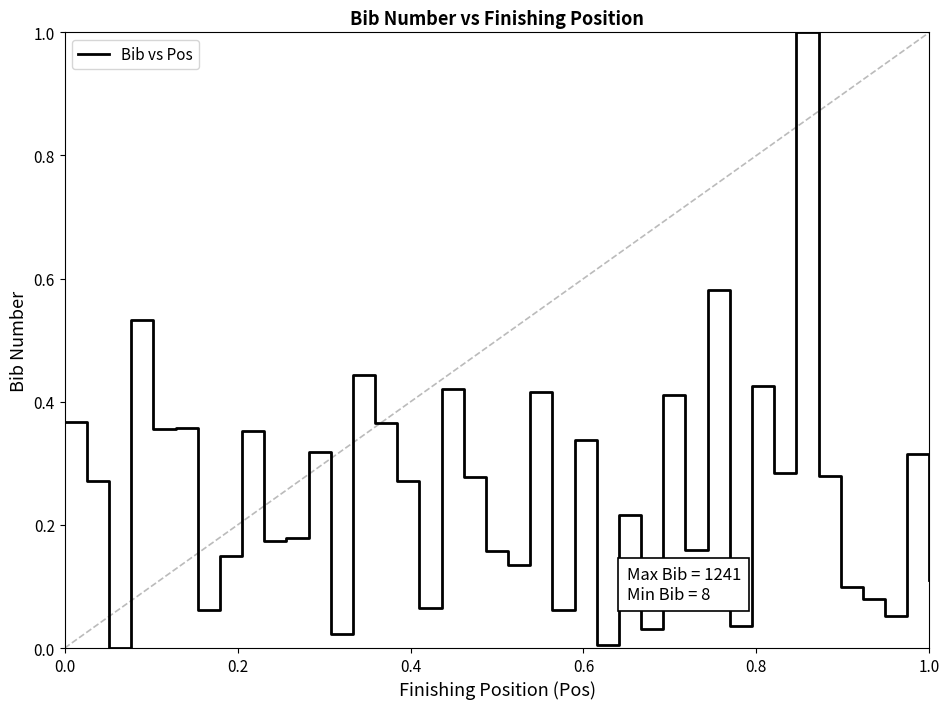

Count the number of values greater than 0.

39